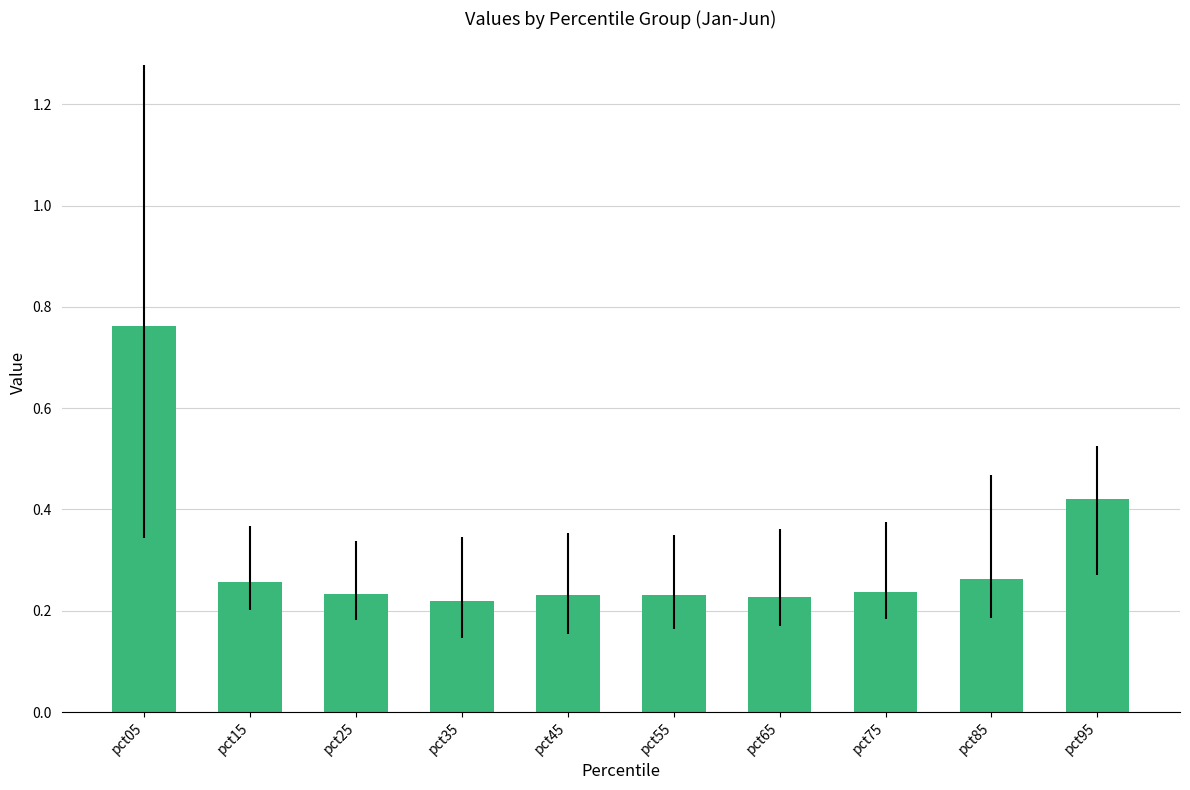

Between pct05 and pct15, which is larger?

pct05